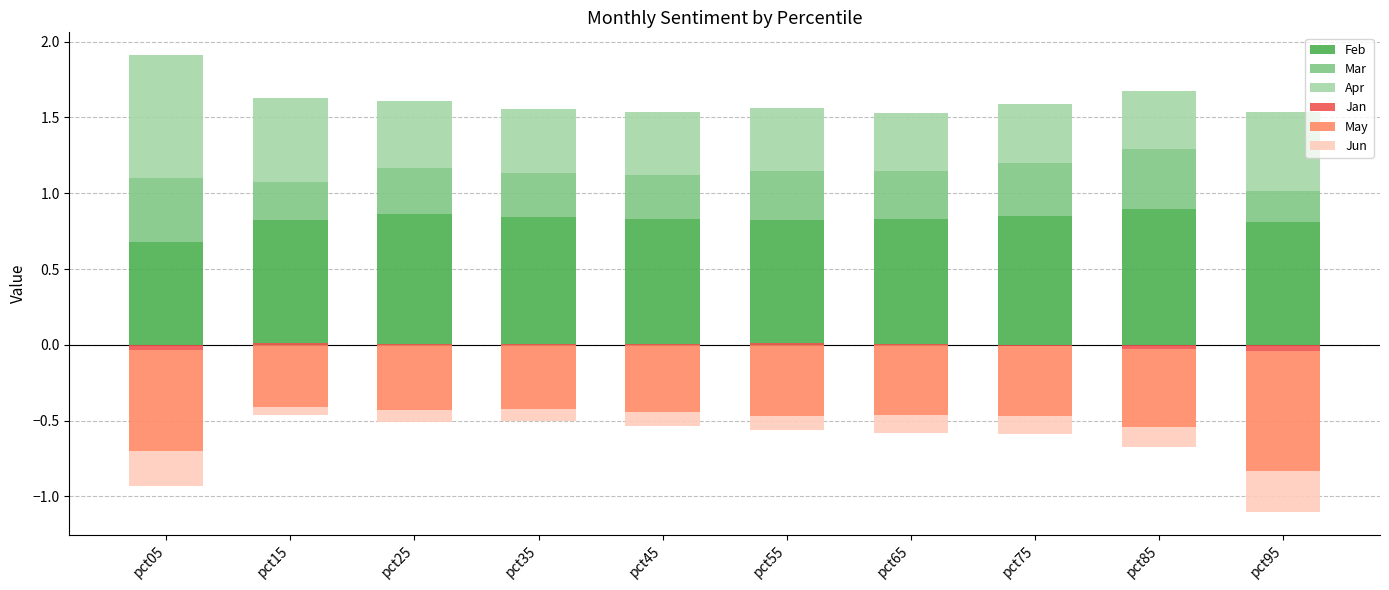

List the labels in order of Jan value, largest first.

pct55, pct15, pct65, pct25, pct35, pct45, pct75, pct85, pct05, pct95